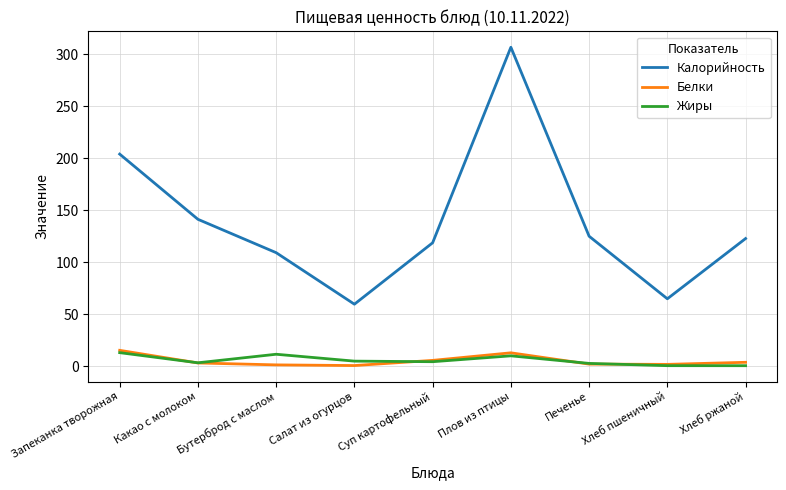

What is the minimum value for Жиры?

0.7